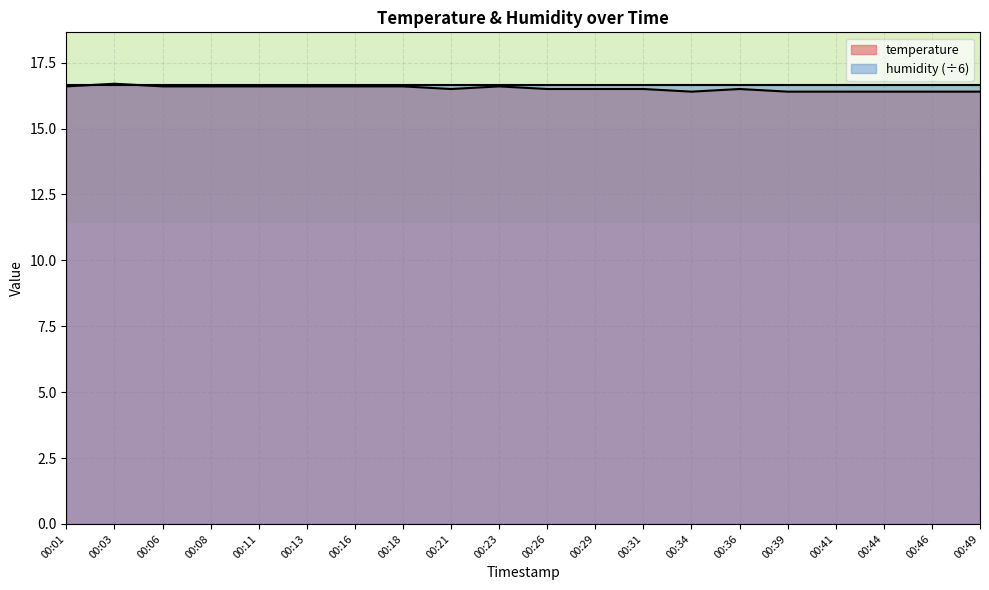

At which category does the chart reach its minimum across all series?

00:34